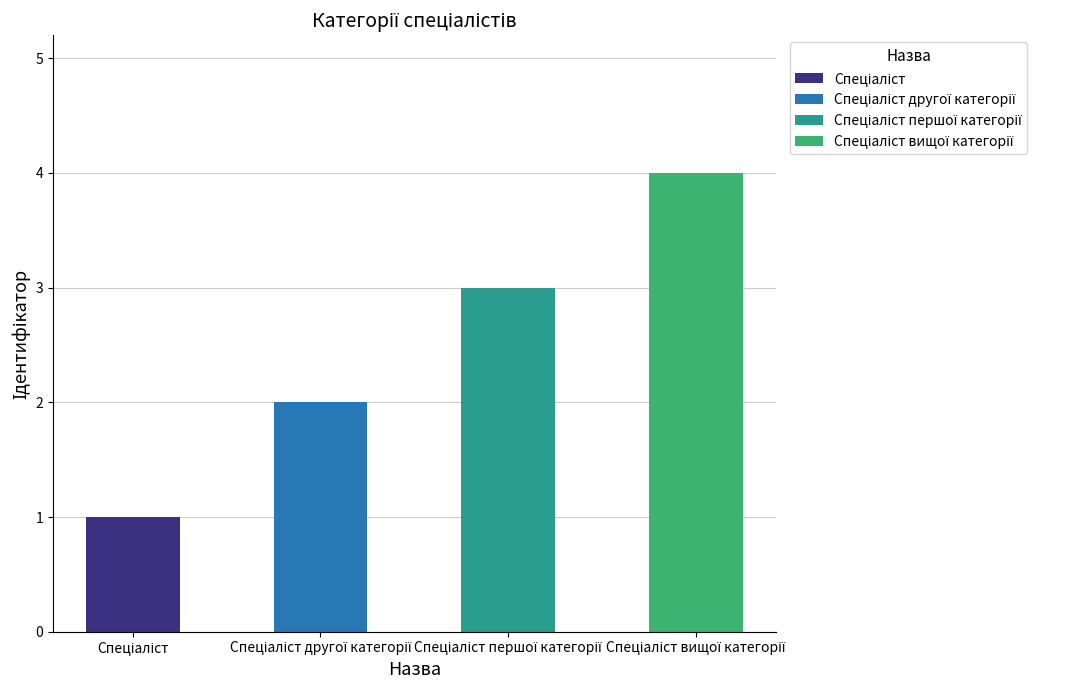

What is the difference between the maximum and minimum values?

3